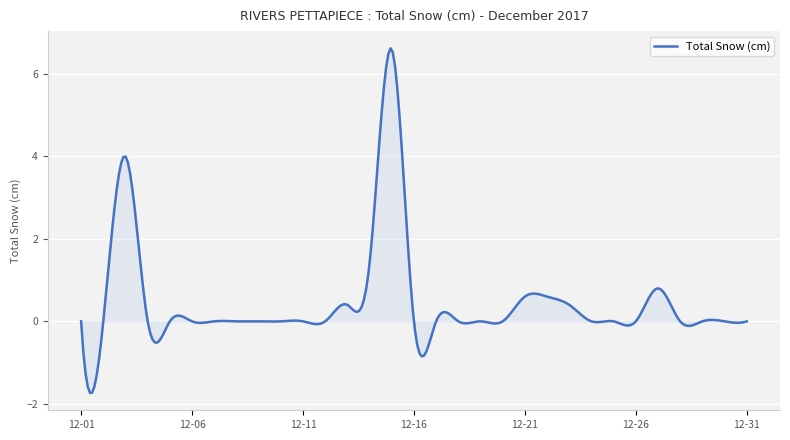

What is the sum of all values?

140.3